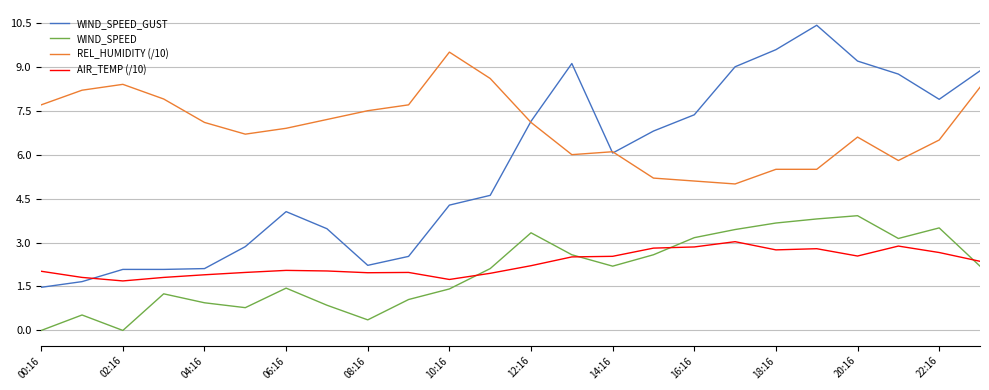

What is the minimum value for WIND_SPEED_GUST?

1.5